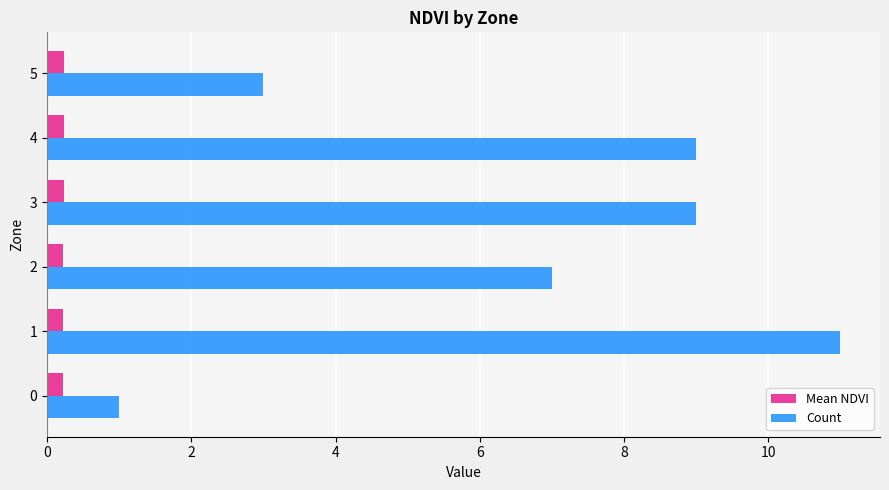

List the series in order of their overall mean, highest first.

Count, Mean NDVI